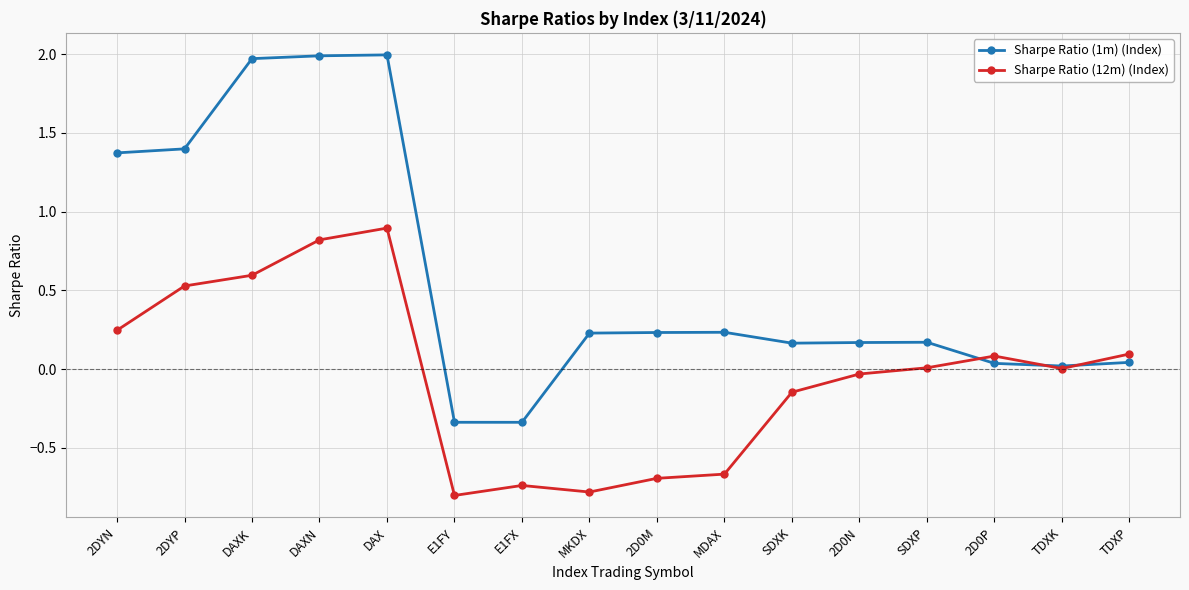

What is the sum of all Sharpe Ratio (1m) (Index) values?

9.4